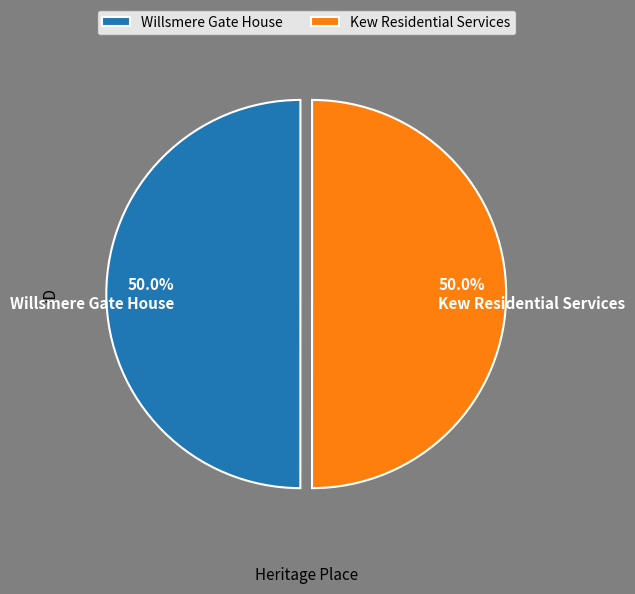

What is the ratio of the value at 50.0% Willsmere Gate House to the value at 50.0% Kew Residential Services?

1.0